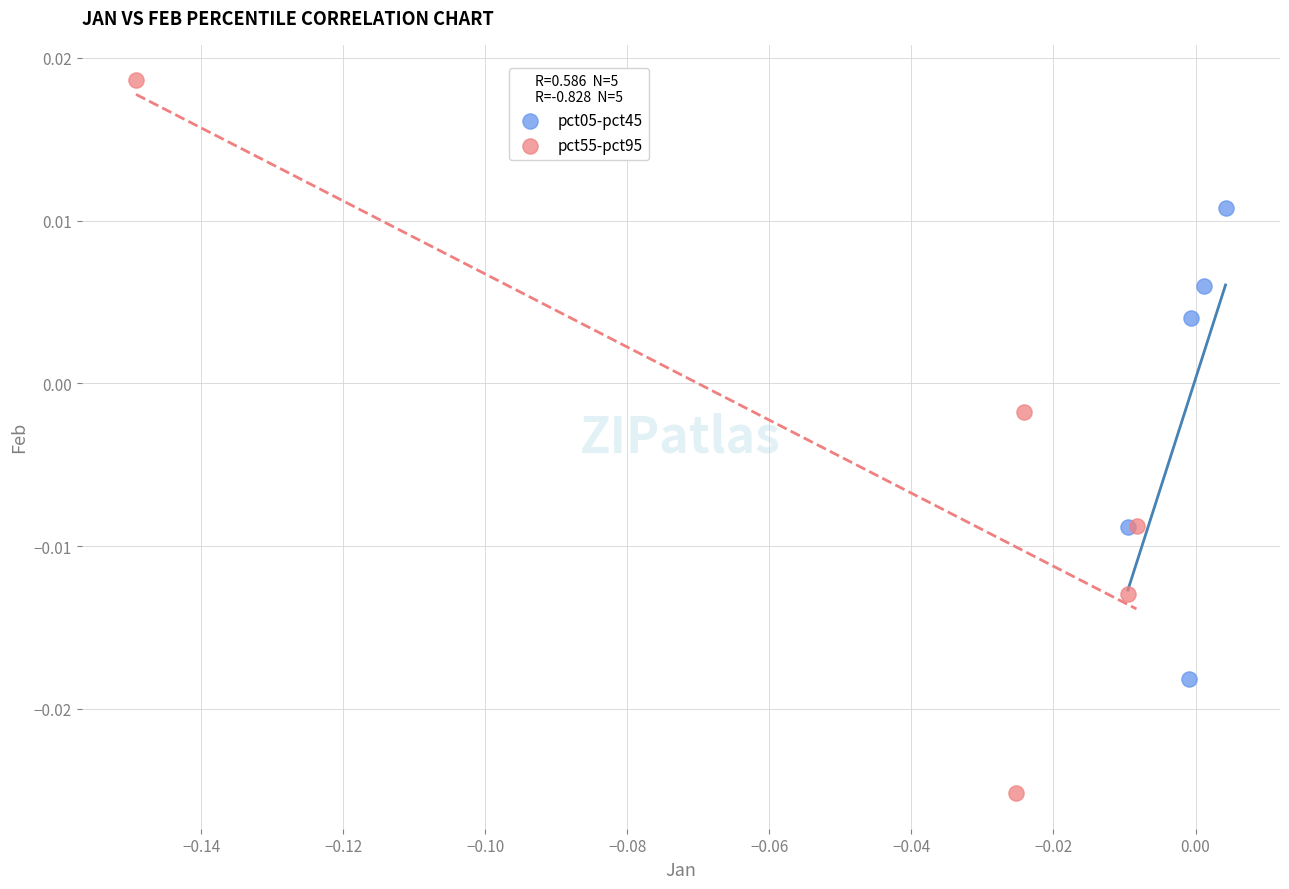

Which series reaches the maximum Y coordinate?

pct55-pct95